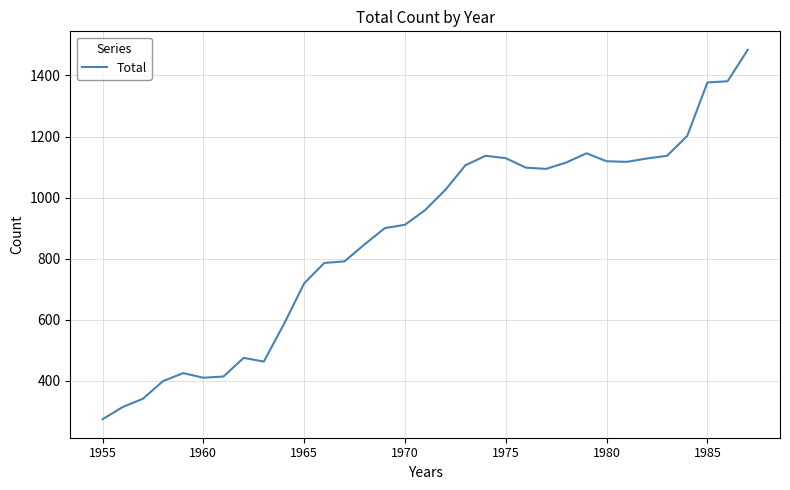

What is the difference between the maximum and minimum values?

1210